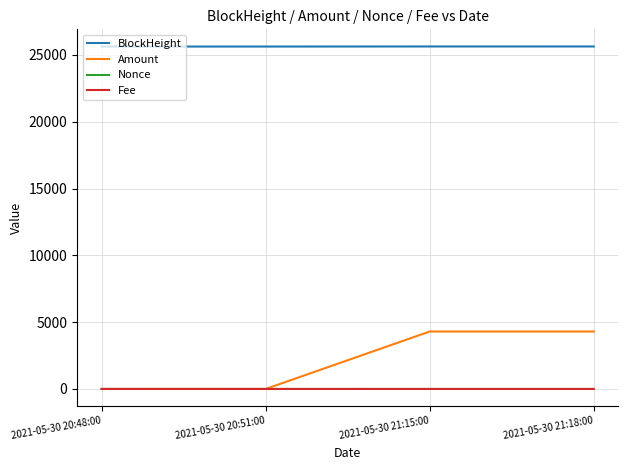

What position from the right is 2021-05-30 20:48:00?

4